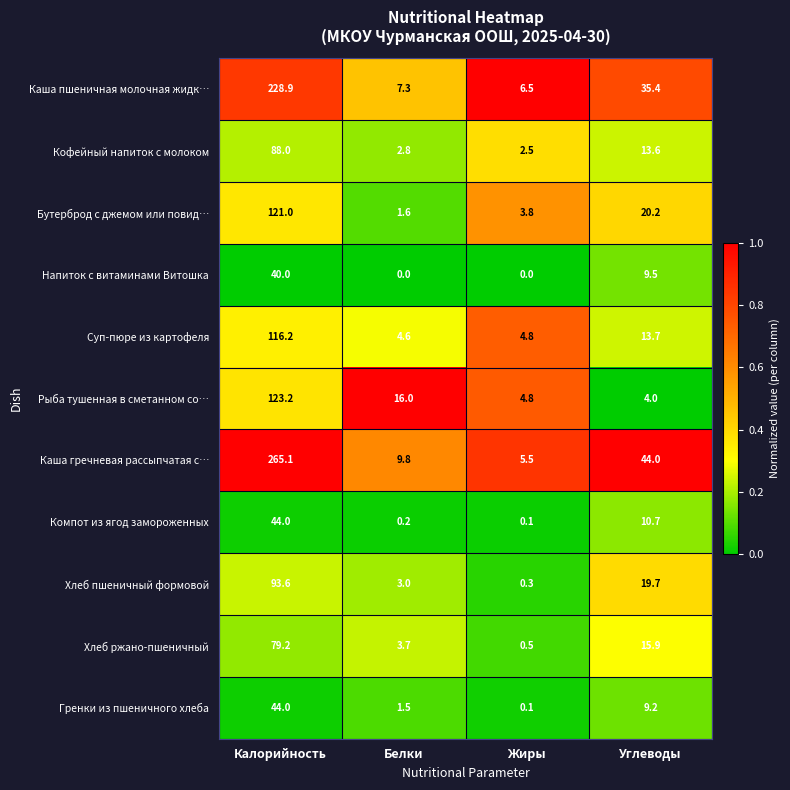

Which series changed the most between Калорийность and Белки?

Каша гречневая рассыпчатая с…